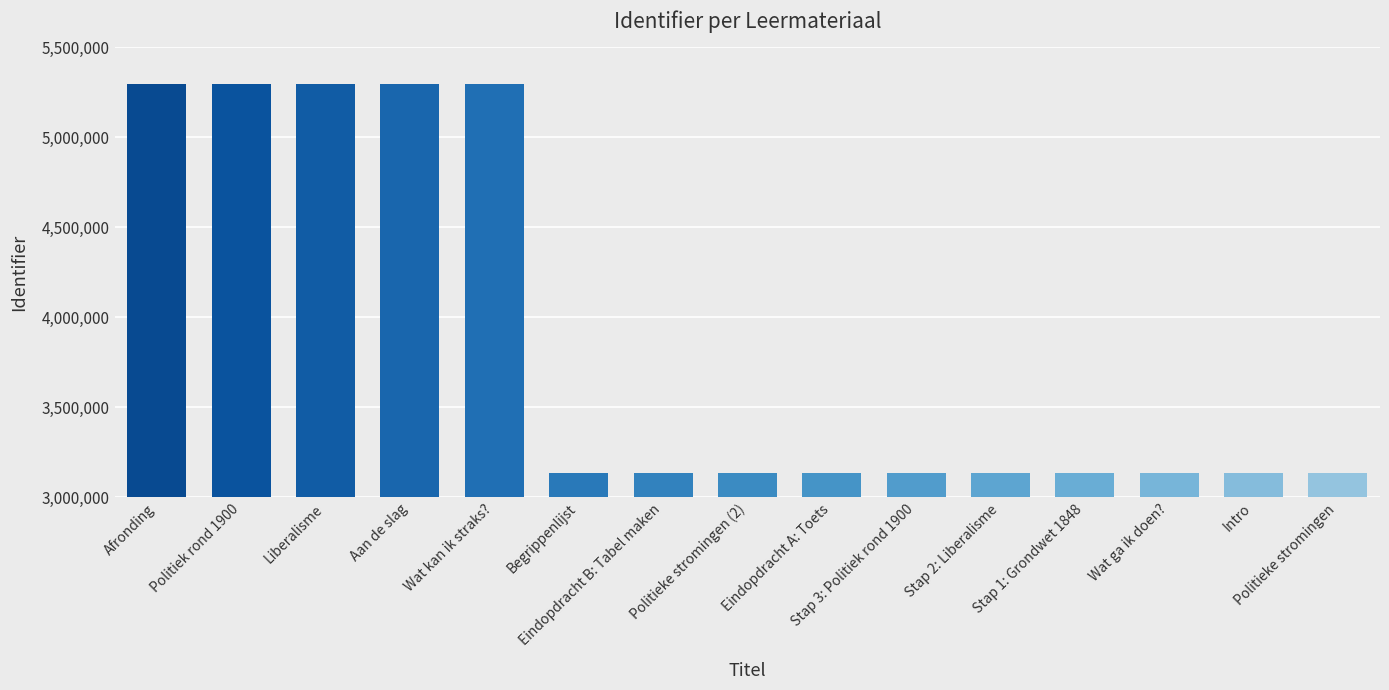

What is the greatest value displayed?

5296371